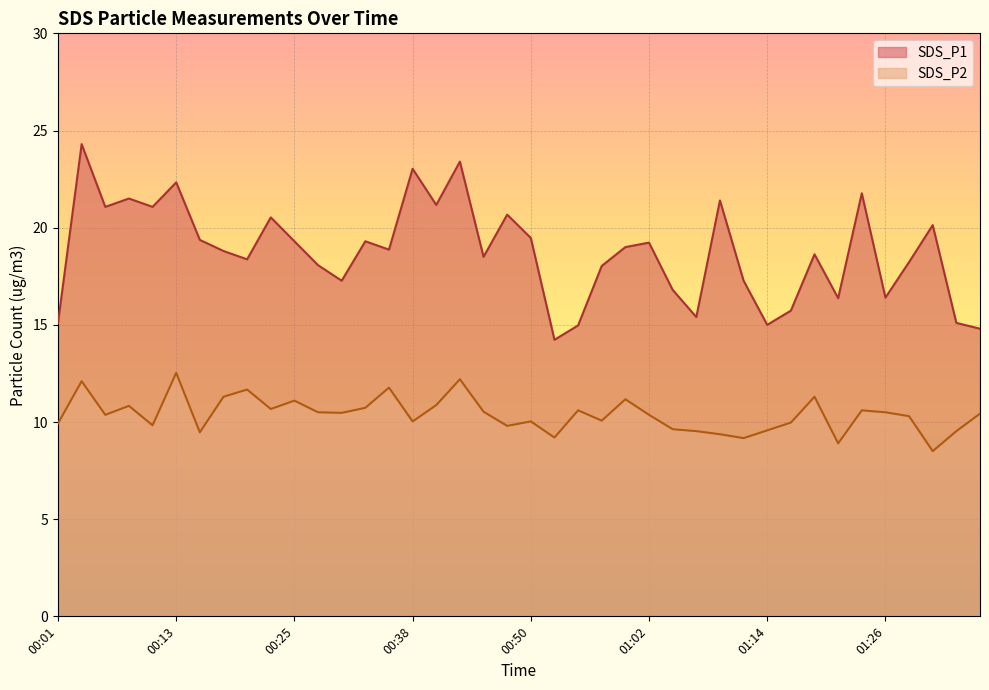

Reading left to right, what are all the values shown in this chart?

SDS_P1: 00:01=15.1	00:03=24.3	00:06=21.1	00:08=21.5	00:11=21.1	00:13=22.3	00:16=19.4	00:18=18.8	00:20=18.4	00:23=20.5	00:25=19.3	00:28=18.1	00:30=17.3	00:33=19.3	00:35=18.9	00:38=23.0	00:40=21.2	00:42=23.4	00:45=18.5	00:47=20.7	00:50=19.5	00:52=14.2	00:55=15.0	00:57=18.0	00:59=19.0	01:02=19.2	01:04=16.8	01:07=15.4	01:09=21.4	01:12=17.3	01:14=15.0	01:17=15.7	01:19=18.6	01:21=16.4	01:24=21.8	01:26=16.4	01:29=18.2	01:31=20.1	01:34=15.1	01:36=14.8
SDS_P2: 00:01=9.9	00:03=12.1	00:06=10.4	00:08=10.8	00:11=9.8	00:13=12.5	00:16=9.5	00:18=11.3	00:20=11.7	00:23=10.7	00:25=11.1	00:28=10.5	00:30=10.5	00:33=10.7	00:35=11.8	00:38=10.0	00:40=10.9	00:42=12.2	00:45=10.5	00:47=9.8	00:50=10.0	00:52=9.2	00:55=10.6	00:57=10.1	00:59=11.2	01:02=10.4	01:04=9.6	01:07=9.5	01:09=9.4	01:12=9.2	01:14=9.6	01:17=10.0	01:19=11.3	01:21=8.9	01:24=10.6	01:26=10.5	01:29=10.3	01:31=8.5	01:34=9.5	01:36=10.4